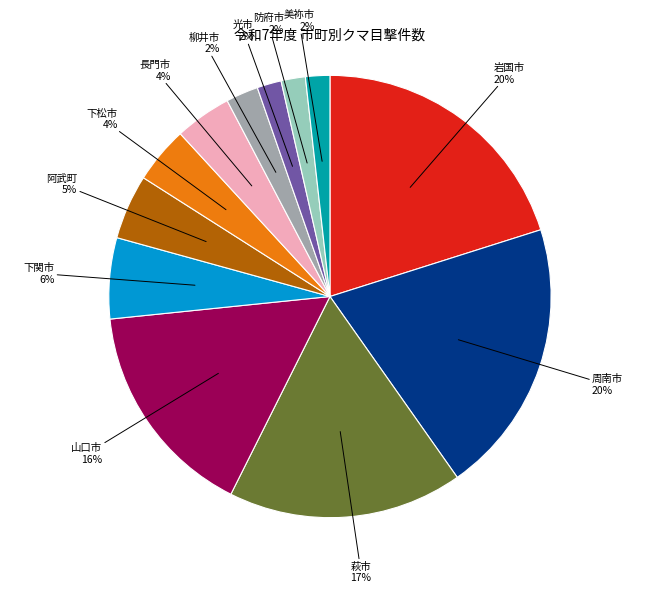

To the nearest percent, what portion does 萩市 represent?

17%